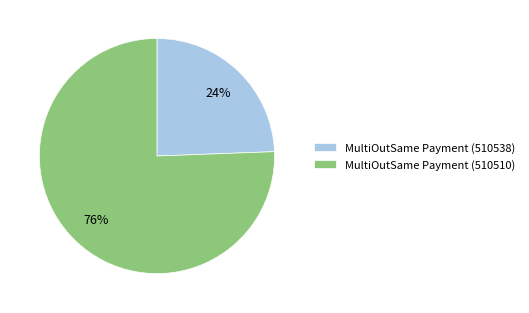

Do MultiOutSame Payment (510510) and MultiOutSame Payment (510538) together represent more than half of the pie?

Yes